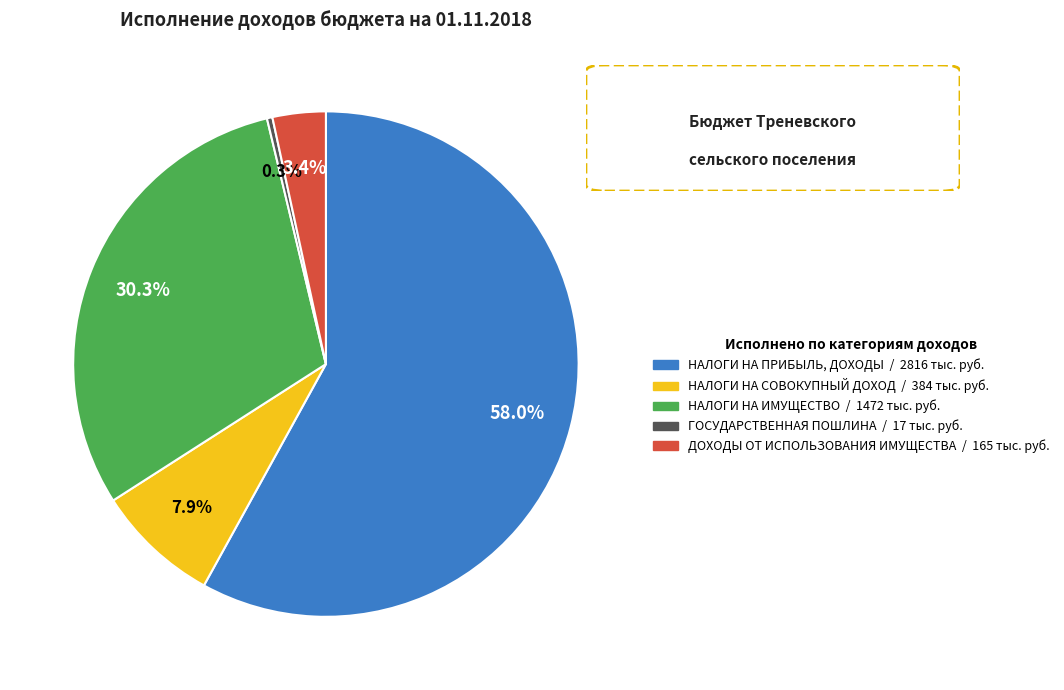

Rank the categories by value from highest to lowest.

НАЛОГИ НА ПРИБЫЛЬ, ДОХОДЫ, НАЛОГИ НА ИМУЩЕСТВО, НАЛОГИ НА СОВОКУПНЫЙ ДОХОД, ДОХОДЫ ОТ ИСПОЛЬЗОВАНИЯ ИМУЩЕСТВА, ГОСУДАРСТВЕННАЯ ПОШЛИНА